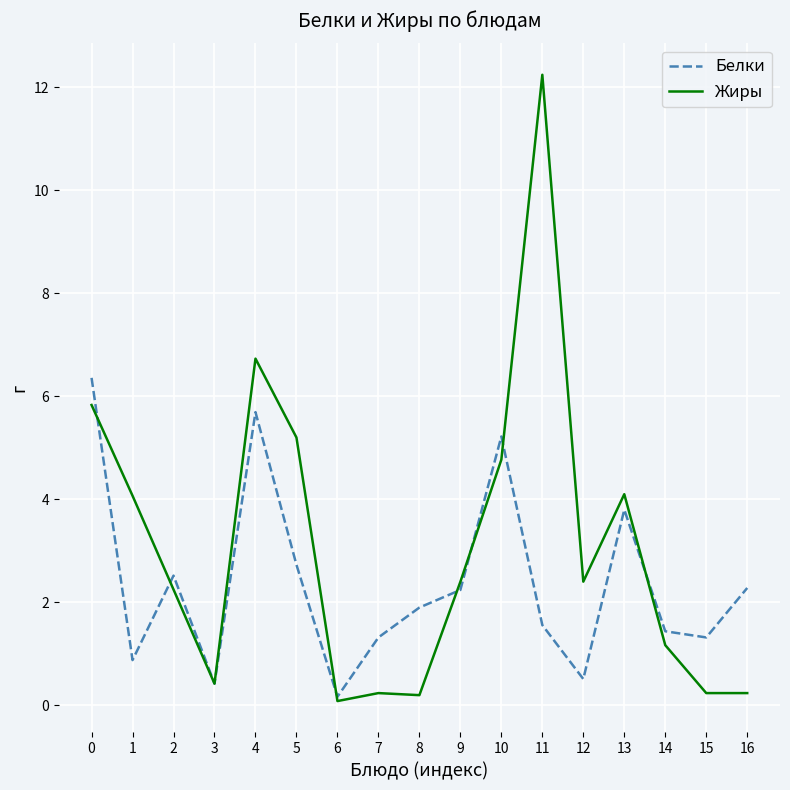

How many interior local valleys does the Белки series have?

5